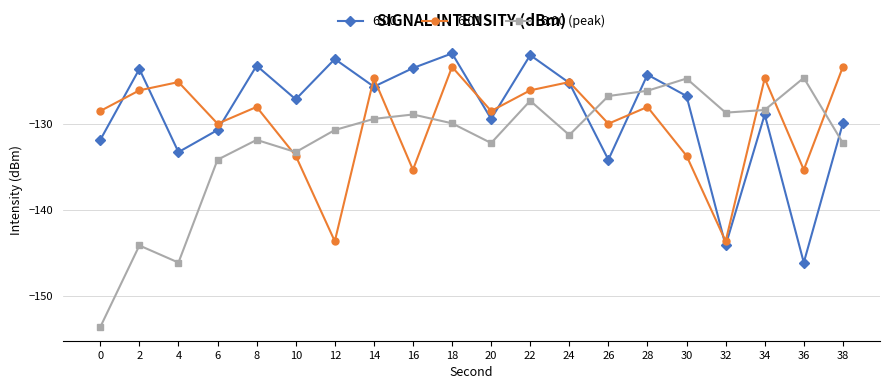

Is the value of 6:00 at 2 greater than the value of 6:00 (peak) at 18?

Yes